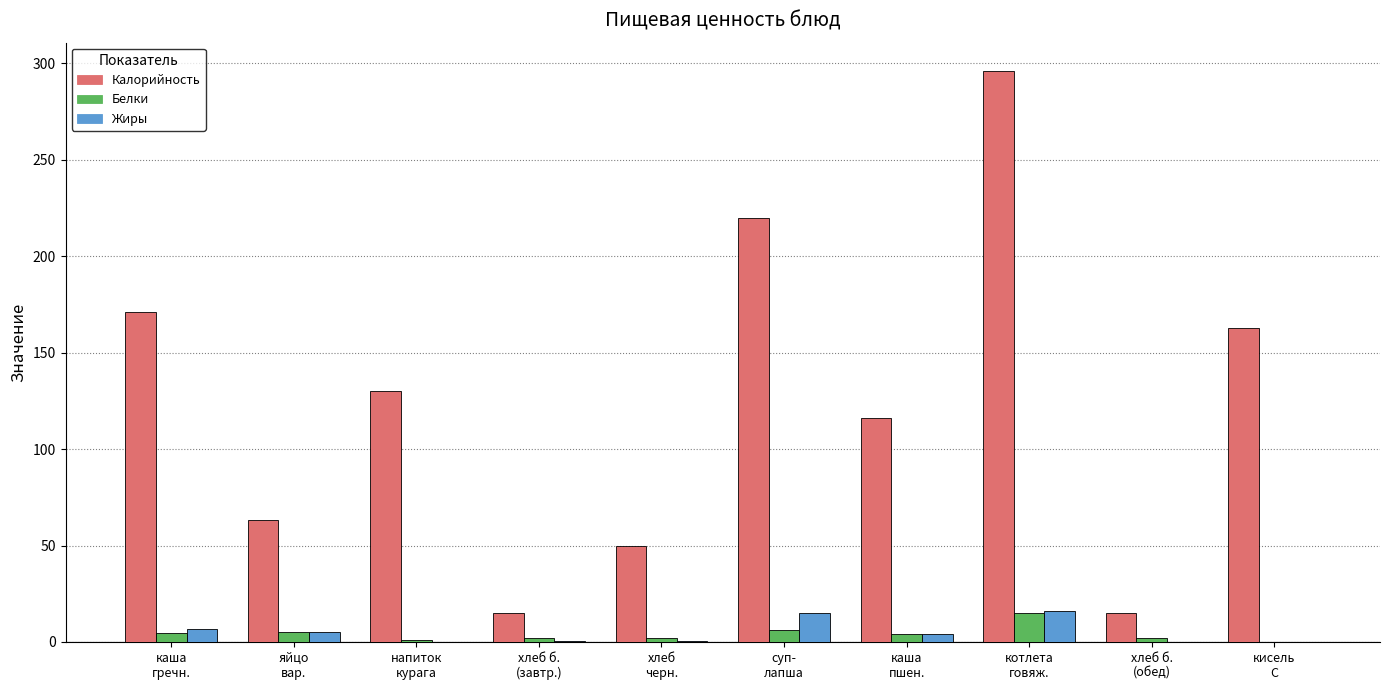

Which series changed the most between яйцо
вар. and котлета
говяж.?

Калорийность